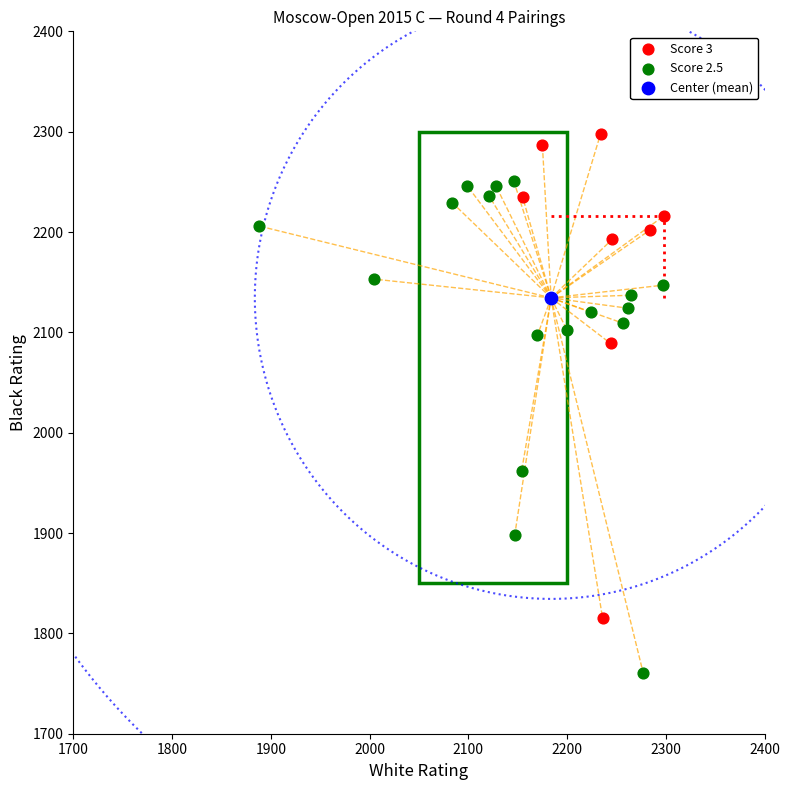

What are all the series names shown in the legend?

Score 3, Score 2.5, Center (mean)